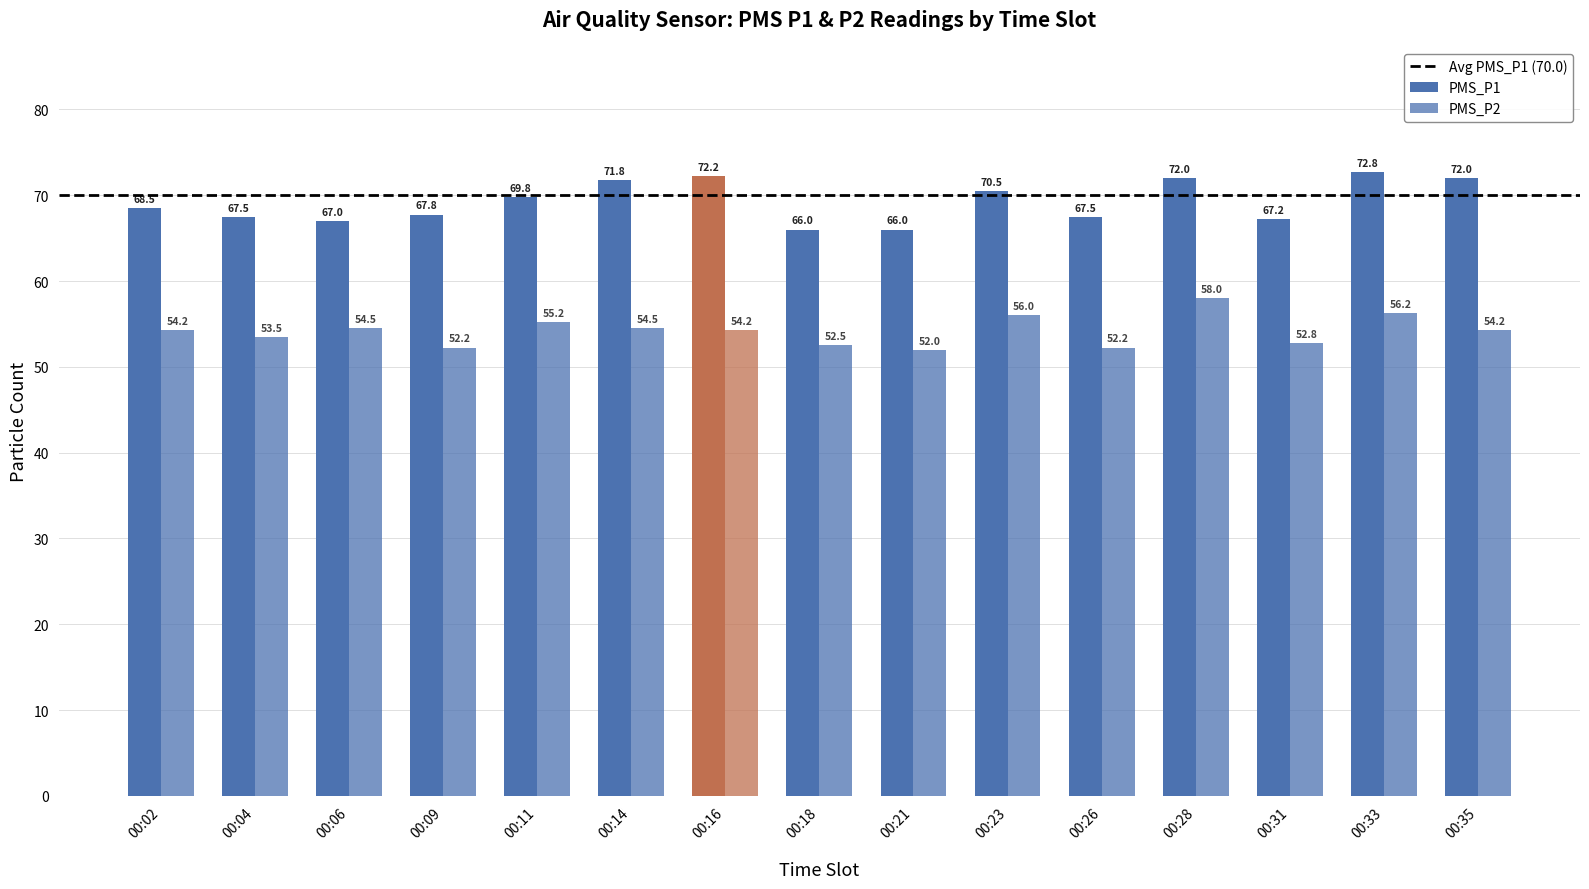

What is the value of the PMS_P2 bar at the 15th from the left?

54.2